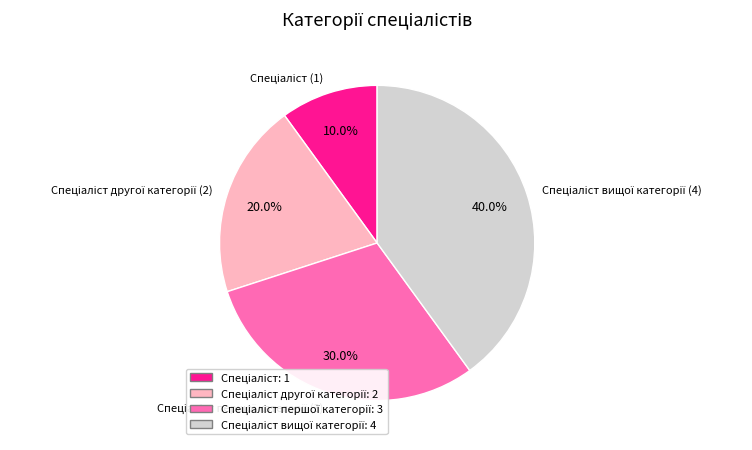

Is there any slice that represents more than half of the pie?

No